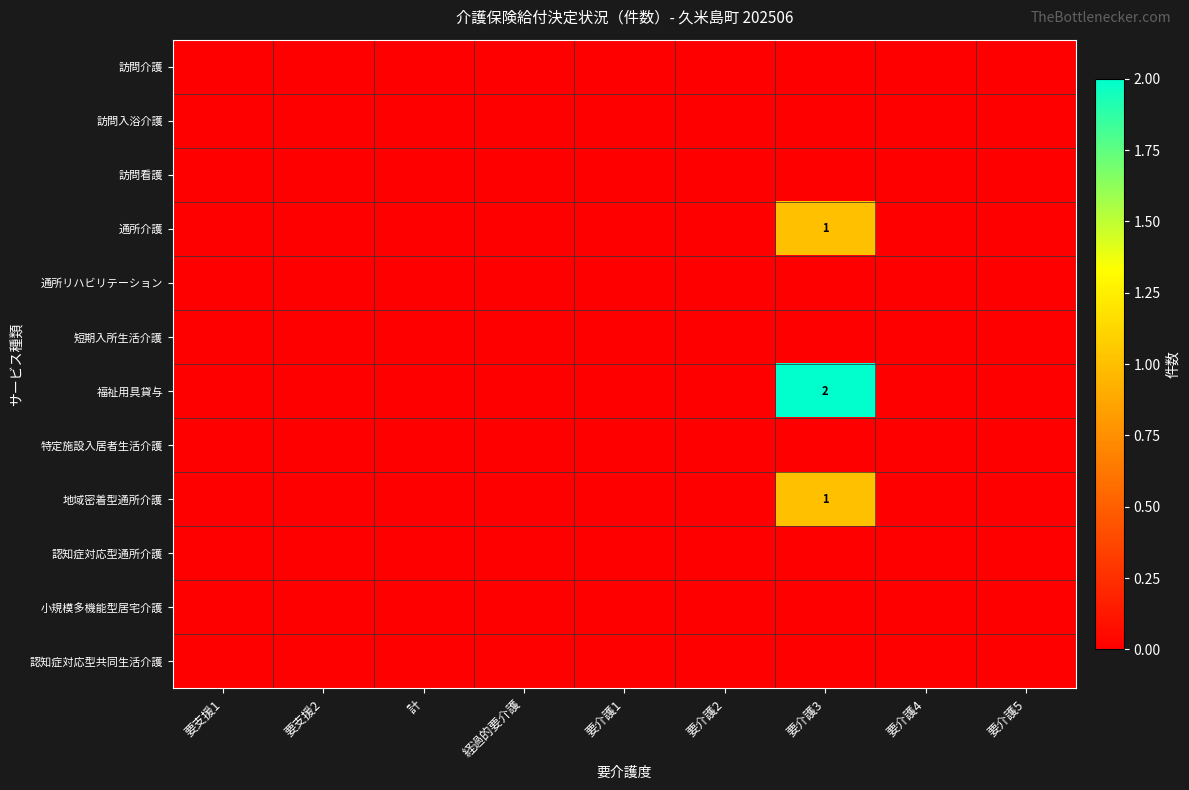

At which category does the chart reach its minimum across all series?

要支援1